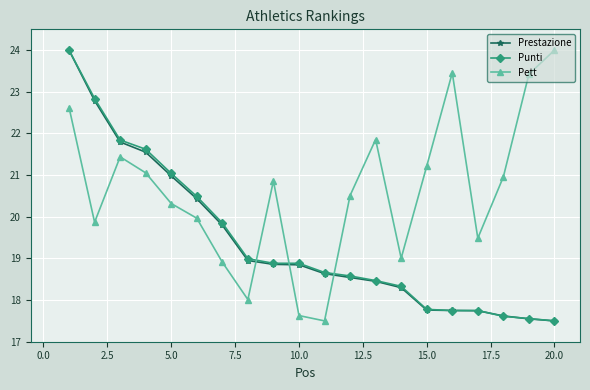

True or false: Prestazione and Pett cross at least once.

True